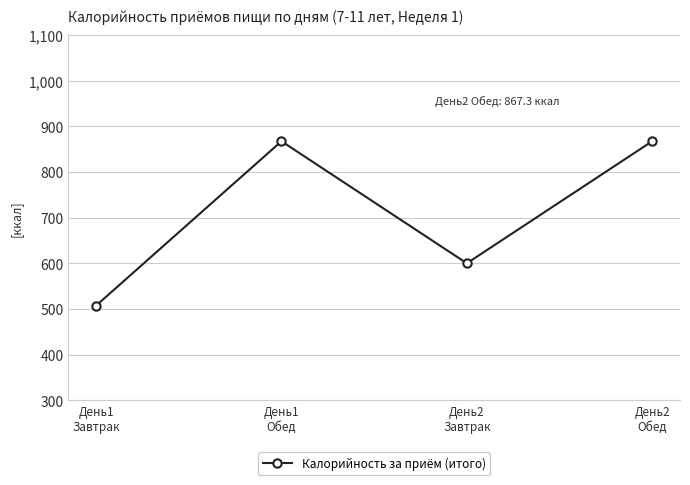

What is the difference between the values at День1
Завтрак and День2
Обед?

359.7